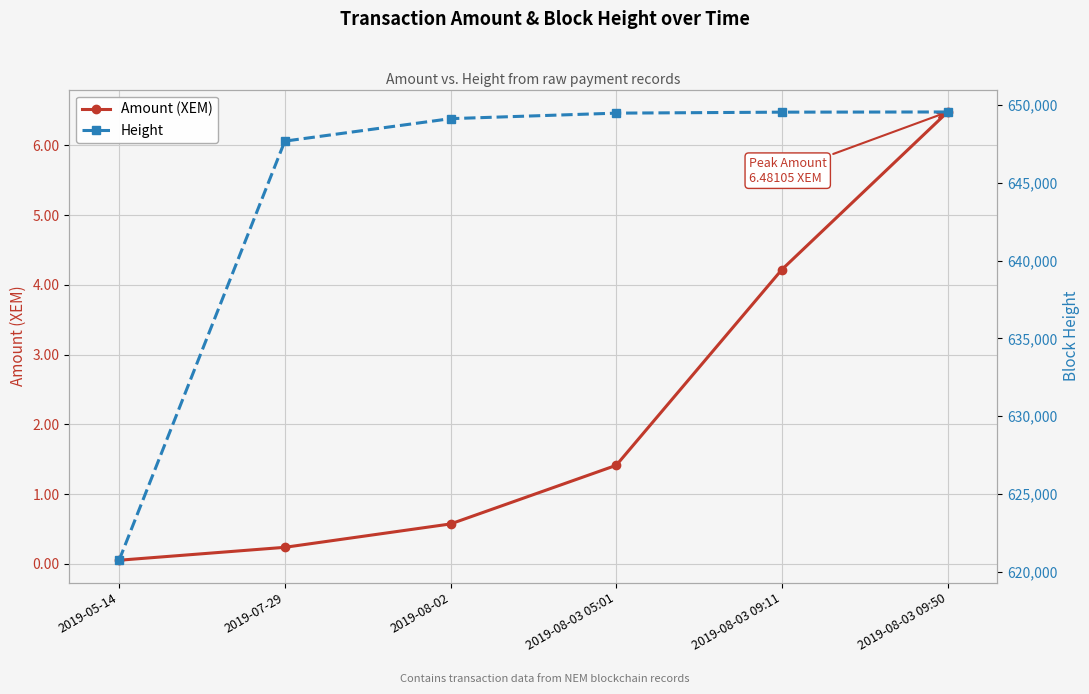

The Height series shows 190380.4 at 2019-08-03 09:11. True or false?

False